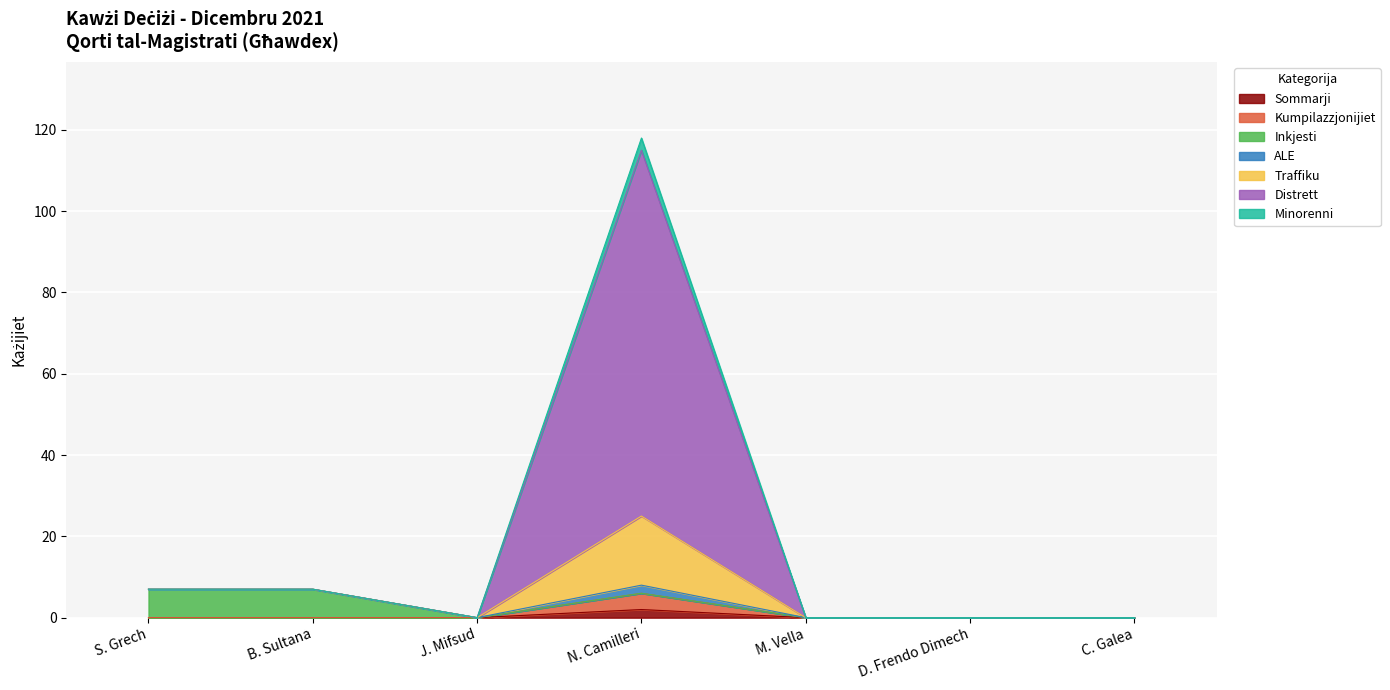

Where is the first local minimum for Traffiku?

J. Mifsud